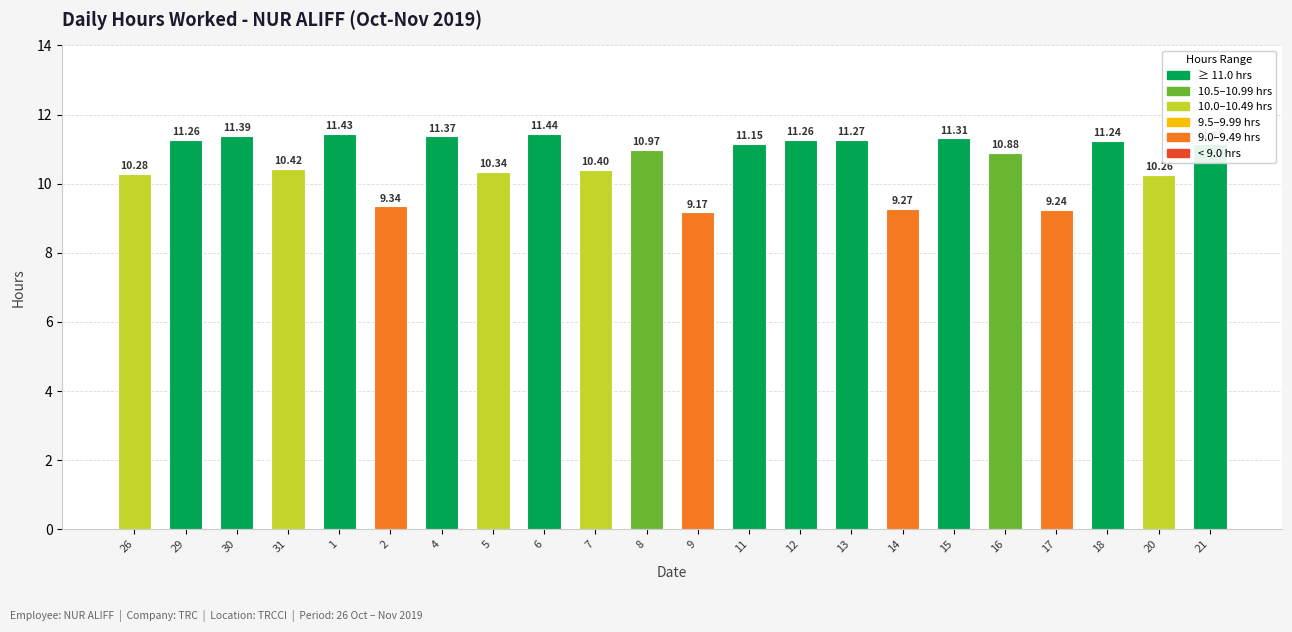

Which has a higher value, 14 or 6?

6